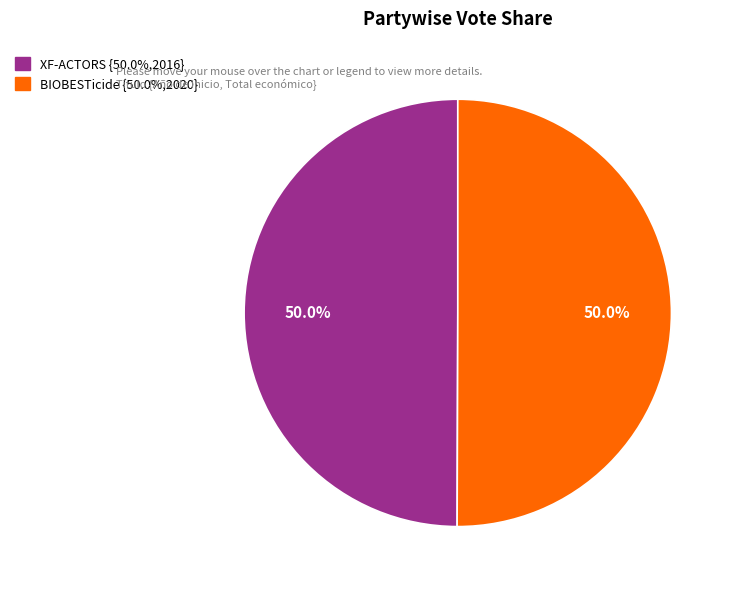

How many segments does this pie chart have?

2